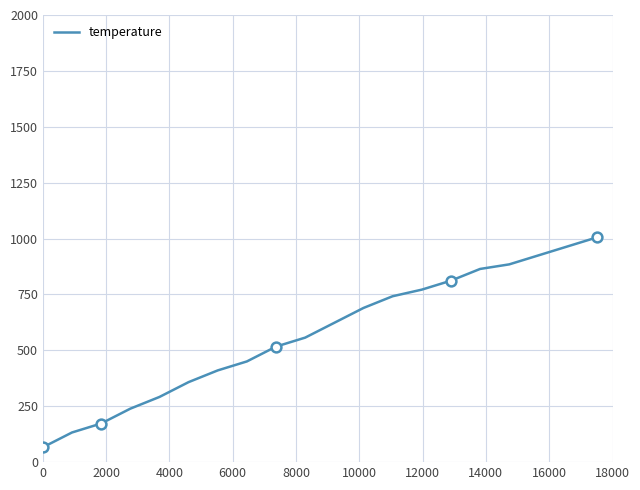

What is the difference between the maximum and minimum values?

938.7